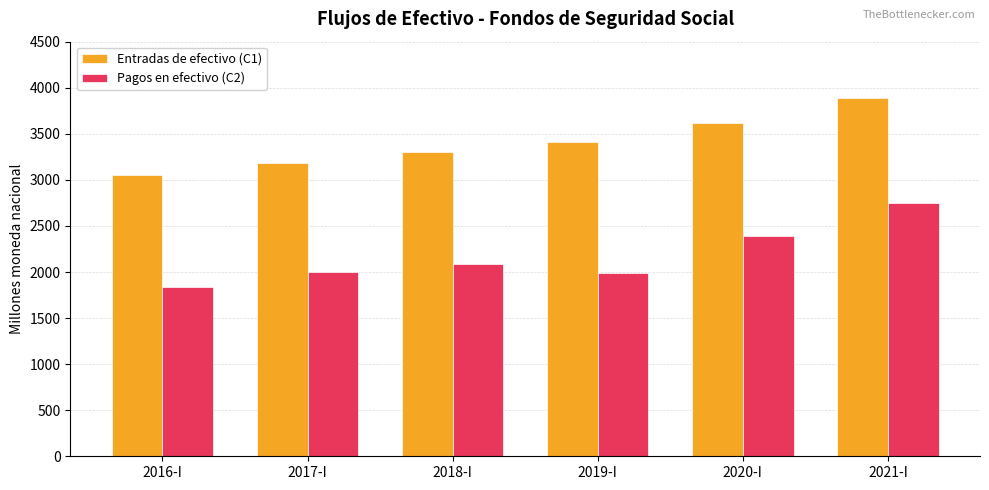

Which series changed the most between 2019-I and 2020-I?

Pagos en efectivo (C2)